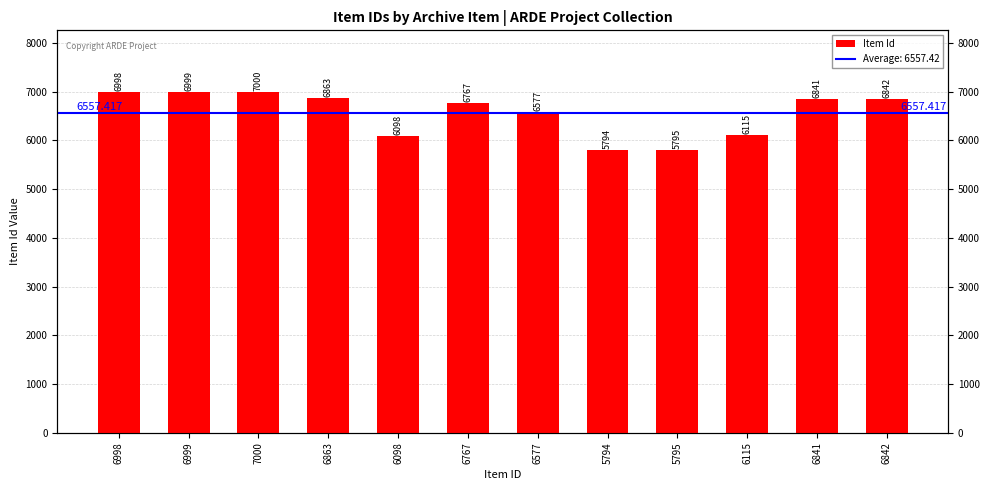

Are the bars horizontal?

No